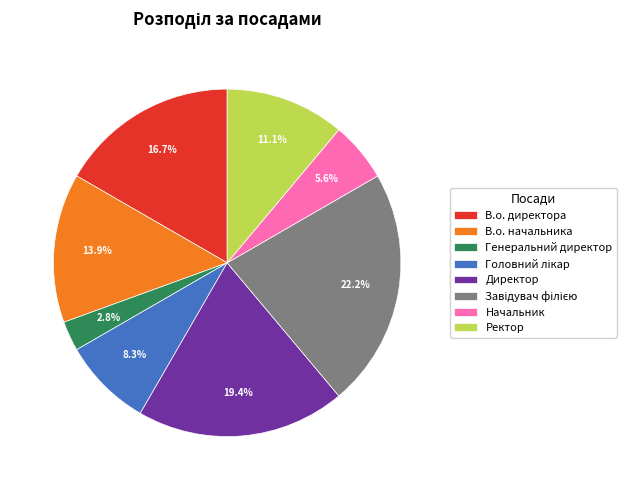

Approximately how many times larger is the value at Генеральний директор compared to Начальник?

0.5